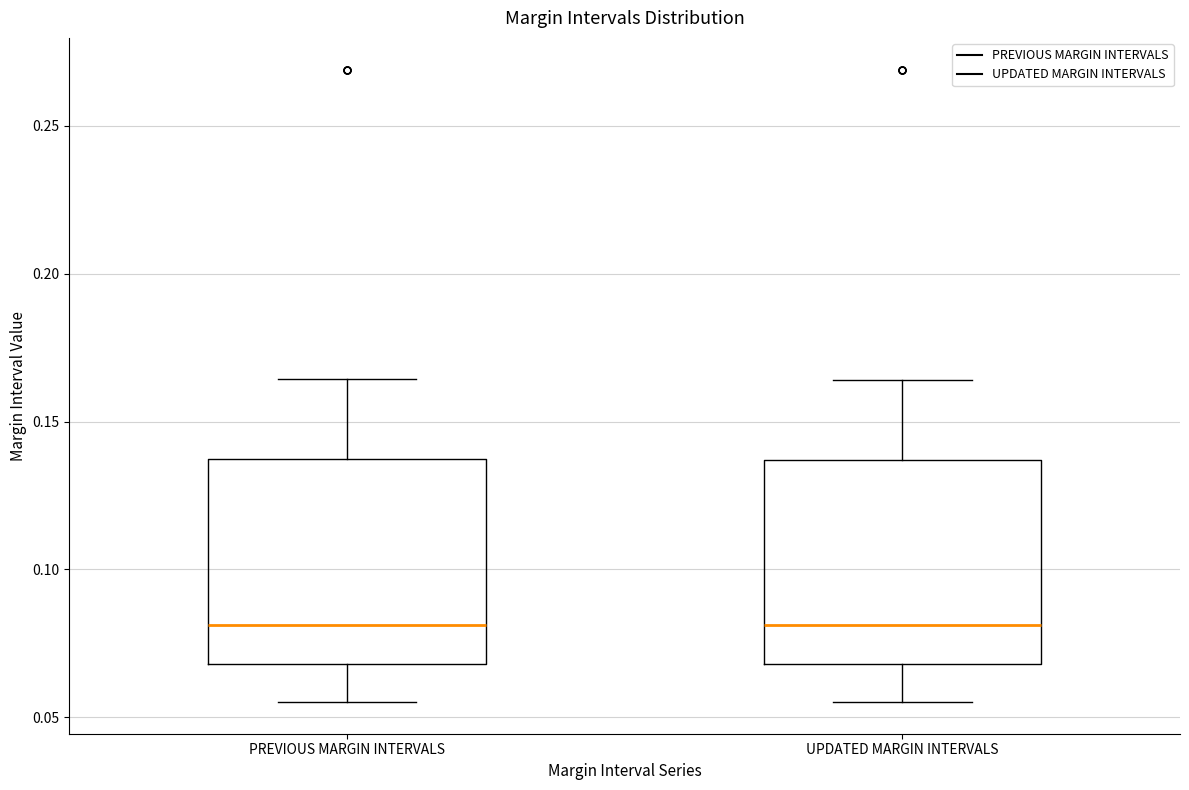

Where does the lower whisker of the box for UPDATED MARGIN INTERVALS end on the y-axis? The values are not printed on the chart, so give them approximately, as read against the axis.

0.055